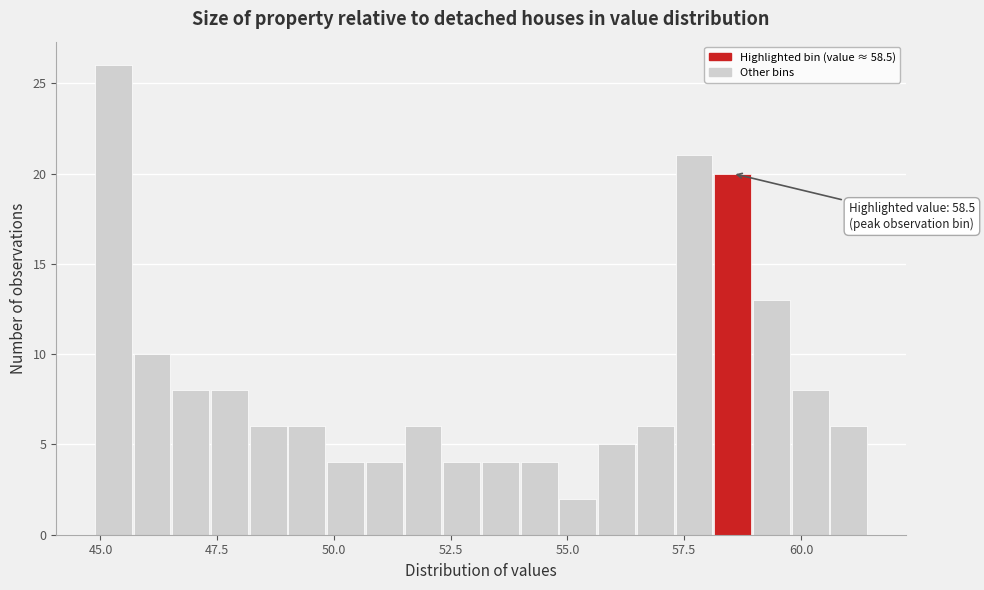

Read against the x-axis, roughly where is the centre of the tallest bar?

45.5